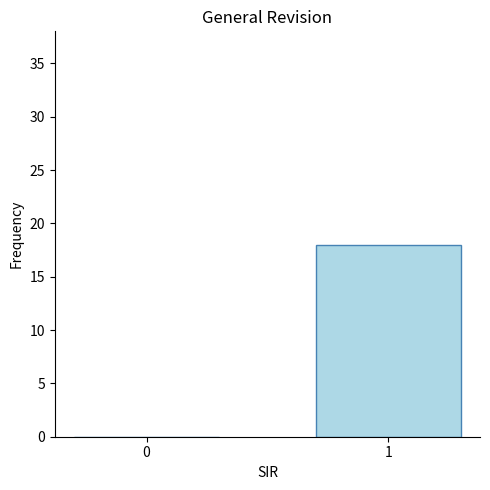

How many values are above zero?

1